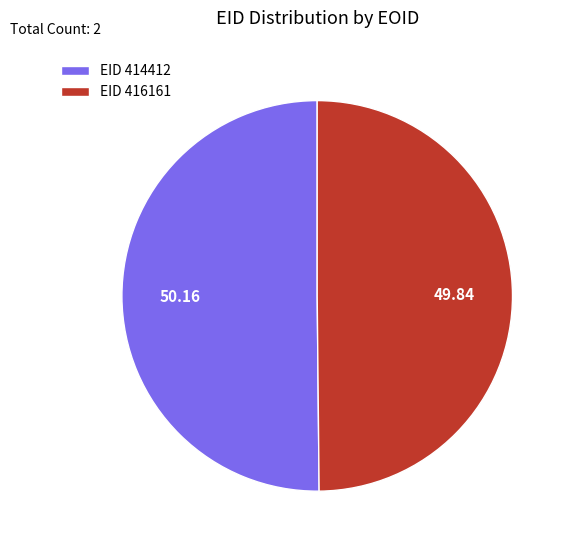

Approximately how many times larger is the value at EID 414412 compared to EID 416161?

1.0